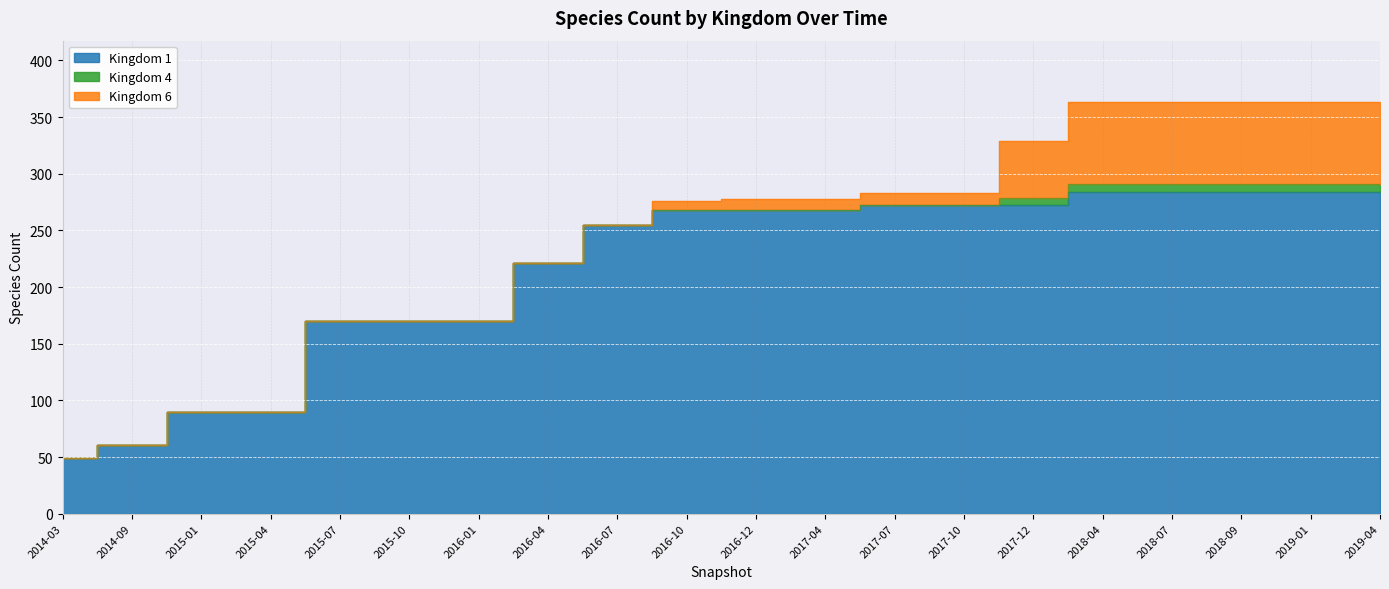

What is the label of the 13th point from the left?

2017-07